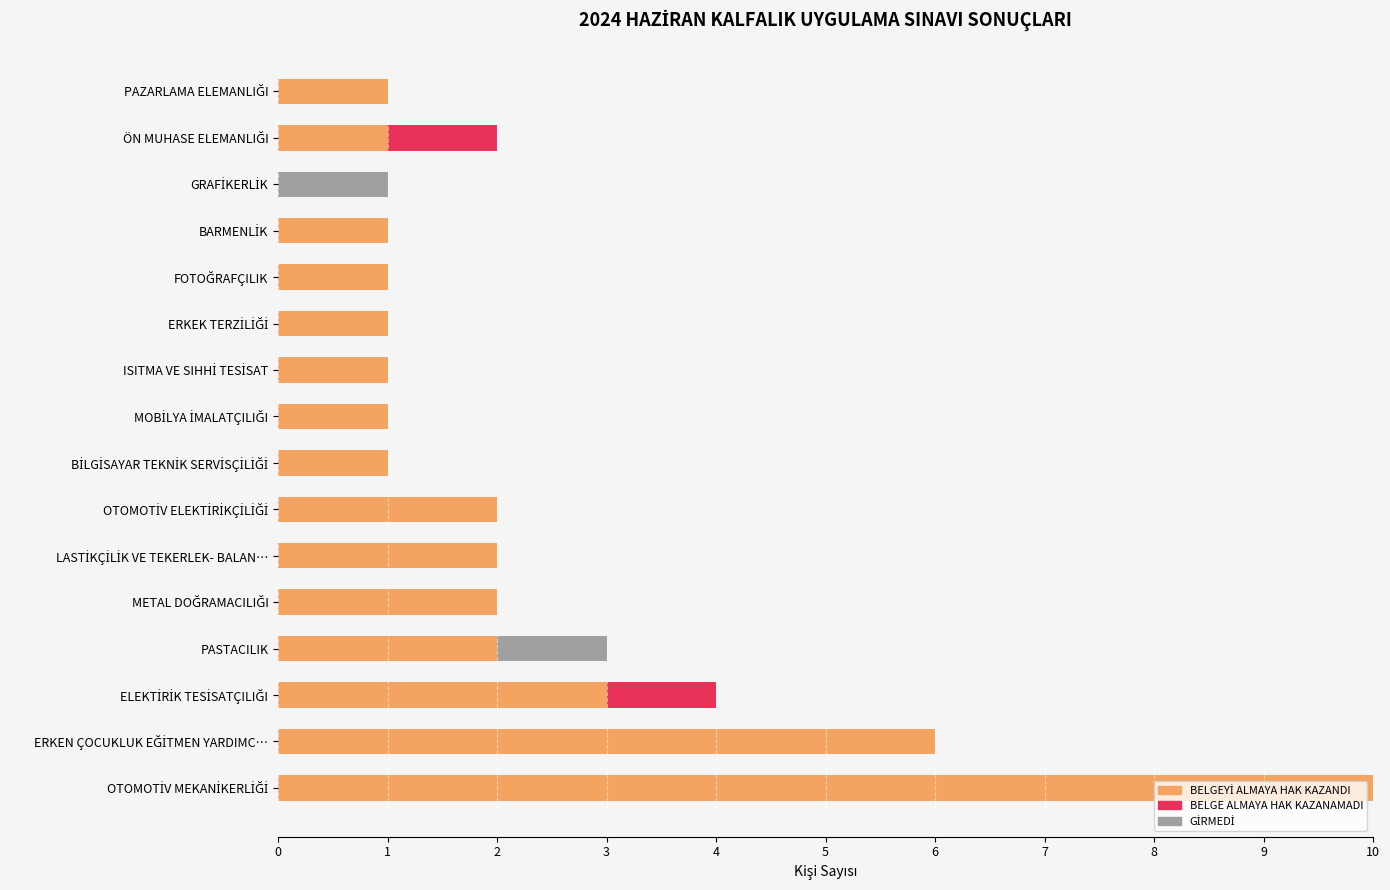

List the labels in order of BELGEYİ ALMAYA HAK KAZANDI value, largest first.

OTOMOTİV MEKANİKERLİĞİ, ERKEN ÇOCUKLUK EĞİTMEN YARDIMC…, ELEKTİRİK TESİSATÇILIĞI, PASTACILIK, METAL DOĞRAMACILIĞI, LASTİKÇİLİK VE TEKERLEK- BALAN…, OTOMOTİV ELEKTİRİKÇİLİĞİ, BİLGİSAYAR TEKNİK SERVİSÇİLİĞİ, MOBİLYA İMALATÇILIĞI, ISITMA VE SIHHİ TESİSAT, ERKEK TERZİLİĞİ, FOTOĞRAFÇILIK, BARMENLİK, ÖN MUHASE ELEMANLIĞI, PAZARLAMA ELEMANLIĞI, GRAFİKERLİK